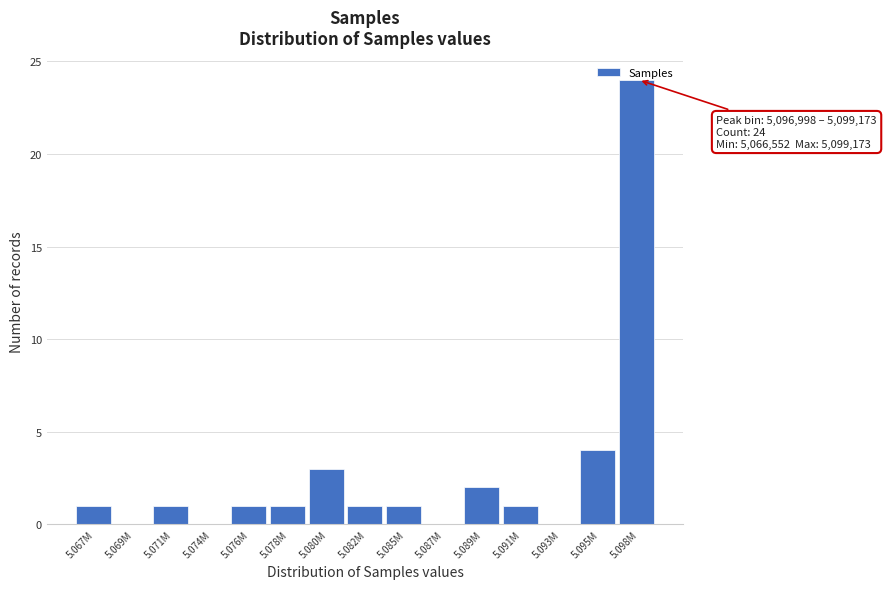

What is the sum of all values?

40